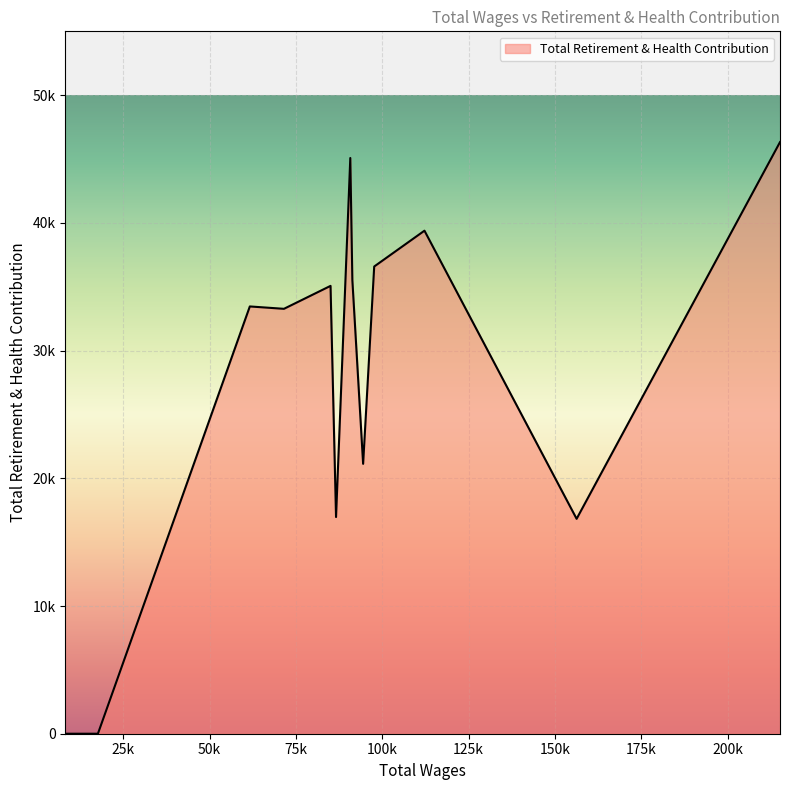

Where is the data nearest to the value 23162?

94454.0